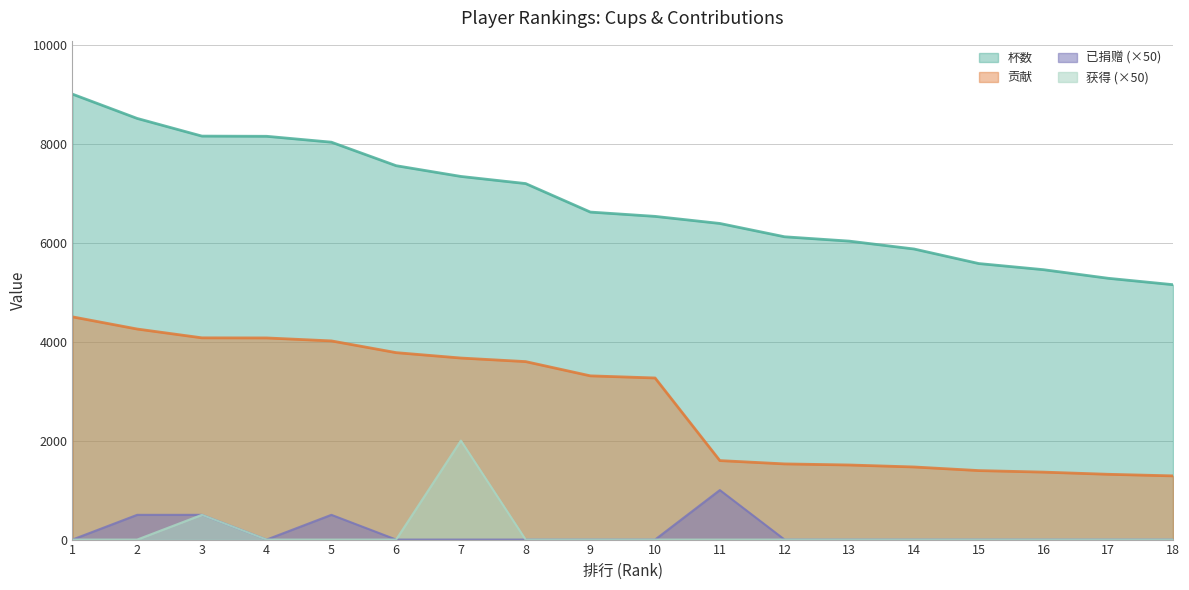

Reading left to right, extract all data points from this chart.

杯数: 9000	8509	8152	8148	8029	7554	7337	7193	6617	6530	6387	6118	6030	5871	5577	5453	5279	5150
贡献: 4500	4254	4076	4074	4014	3777	3668	3596	3308	3265	1596	1529	1507	1467	1394	1363	1319	1287
已捐赠: 0	500	500	0	500	0	0	0	0	0	1000	0	0	0	0	0	0	0
获得: 0	0	500	0	0	0	2000	0	0	0	0	0	0	0	0	0	0	0